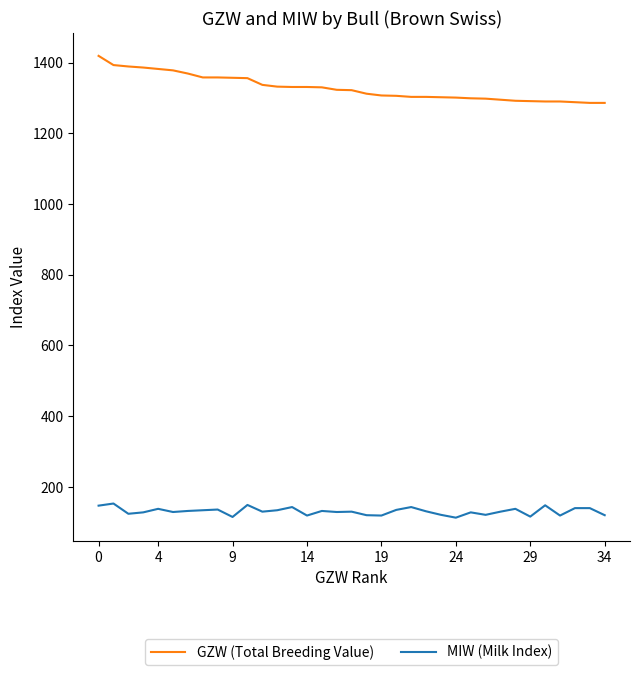

Which series has the largest range (max minus min)?

GZW (Total Breeding Value)